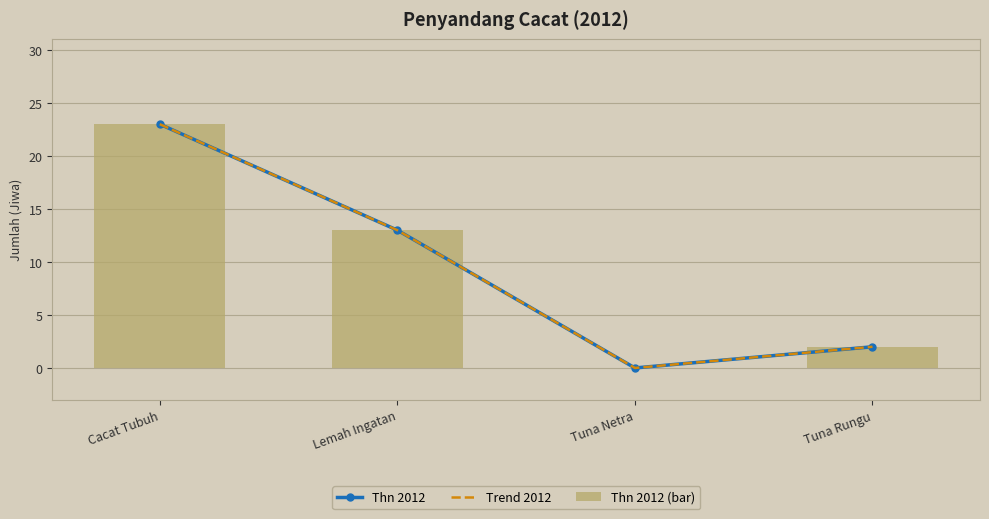

Is the value of Trend 2012 at Lemah Ingatan greater than the value of Thn 2012 at Lemah Ingatan?

No